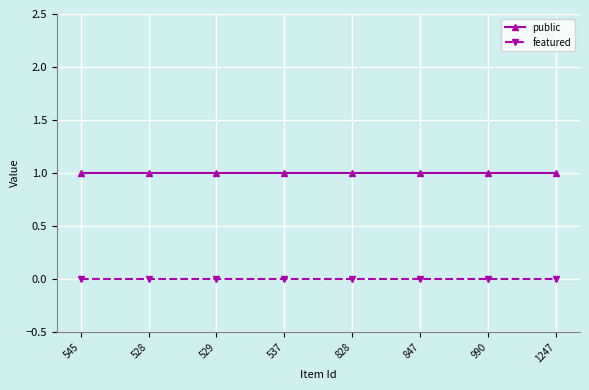

List the series in order of their overall mean, lowest first.

featured, public